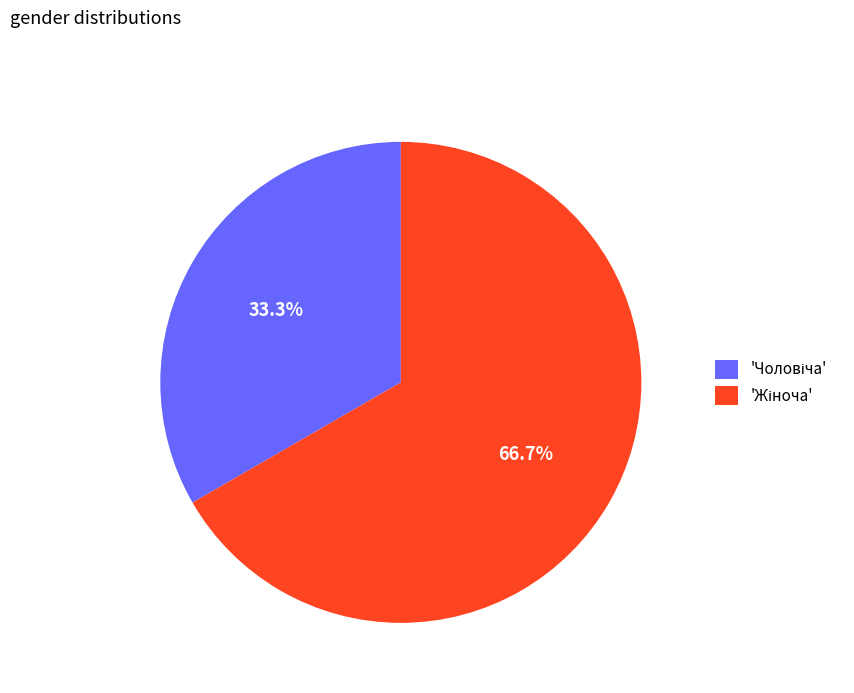

Is there a majority slice in this chart?

Yes